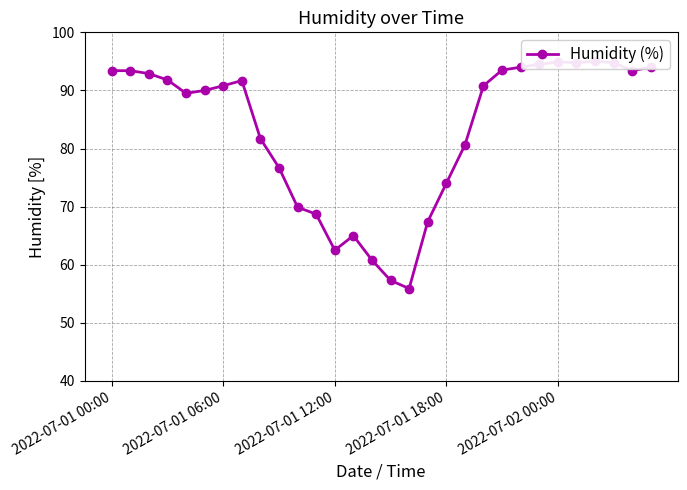

Reading left to right, what are all the values shown in this chart?

93.4	93.4	92.9	91.8	89.5	90.0	90.8	91.7	81.7	76.7	69.9	68.7	62.5	65.0	60.8	57.3	55.9	67.4	74.0	80.6	90.8	93.5	94.0	94.5	94.9	94.8	95.0	94.8	93.4	94.0